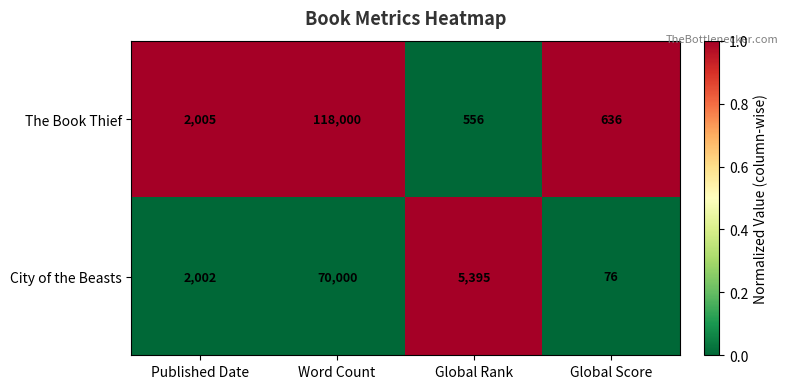

Reading left to right, list all the values displayed in this chart.

The Book Thief: 2005	118000	556	636
City of the Beasts: 2002	70000	5395	76